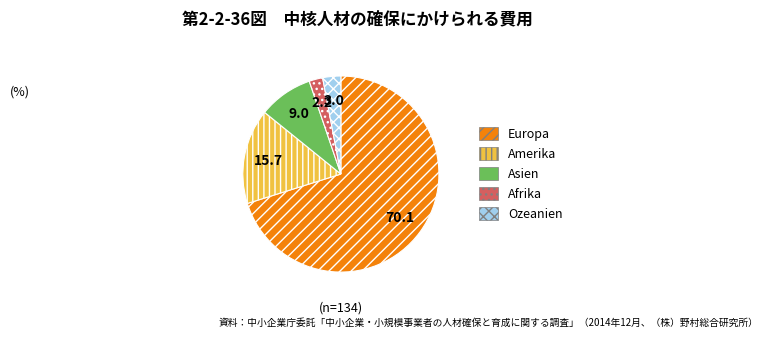

Does any single category account for the majority?

Yes